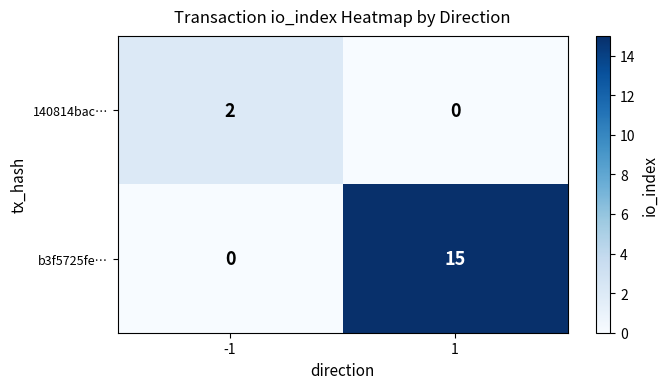

What is the average value of the b3f5725fe… series?

8